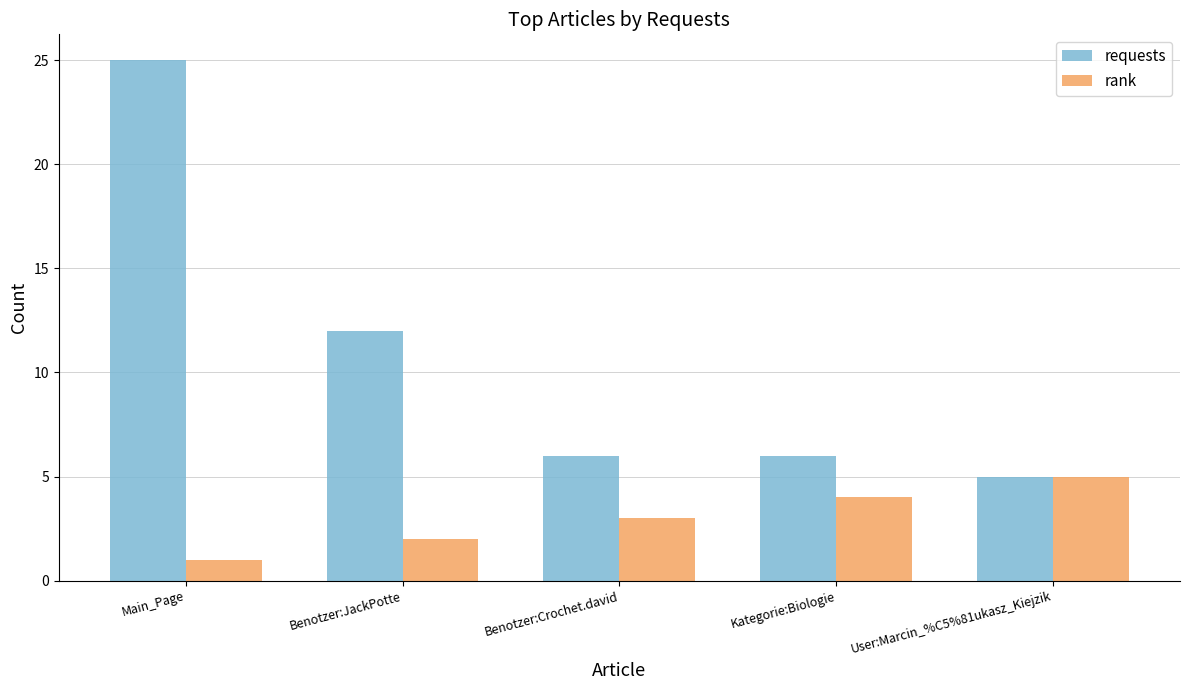

Reading left to right, transcribe all the data shown in this chart.

requests: 25	12	6	6	5
rank: 1	2	3	4	5